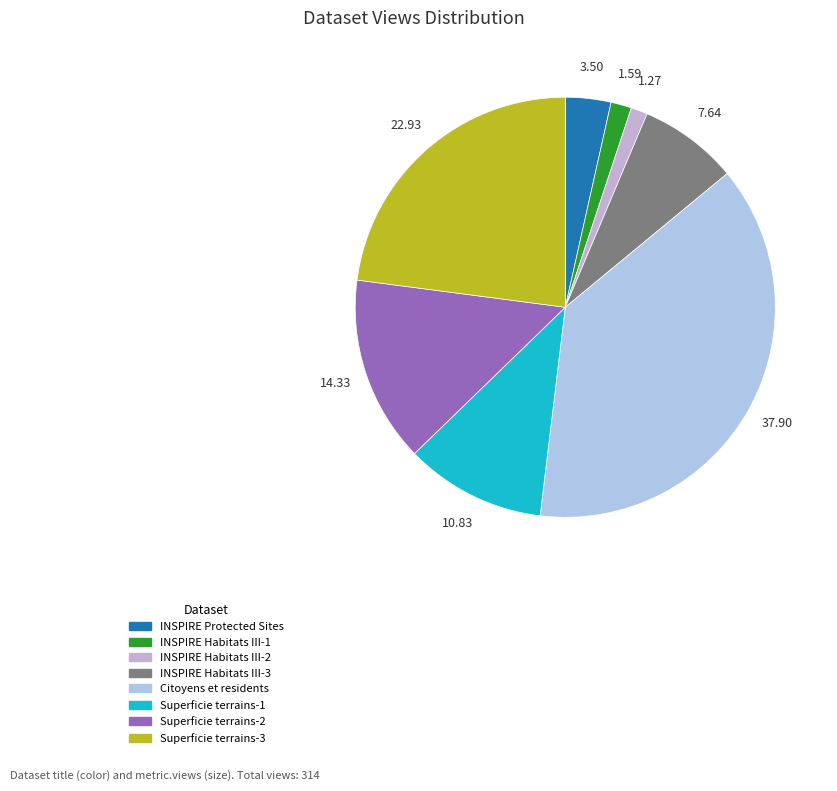

What portion of the pie excludes INSPIRE Protected Sites?

96.5%